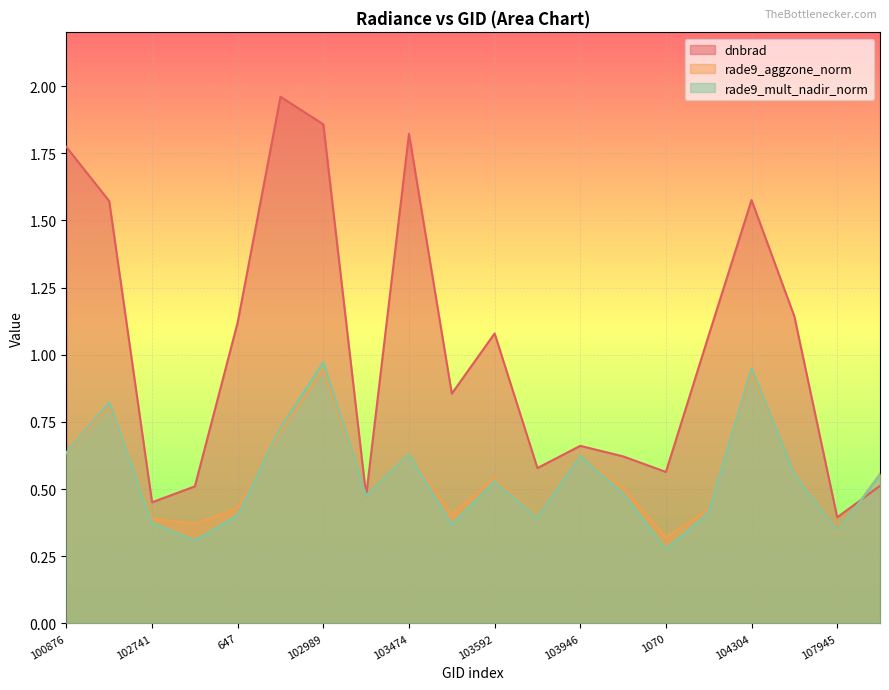

What position from the right is 1835?

1